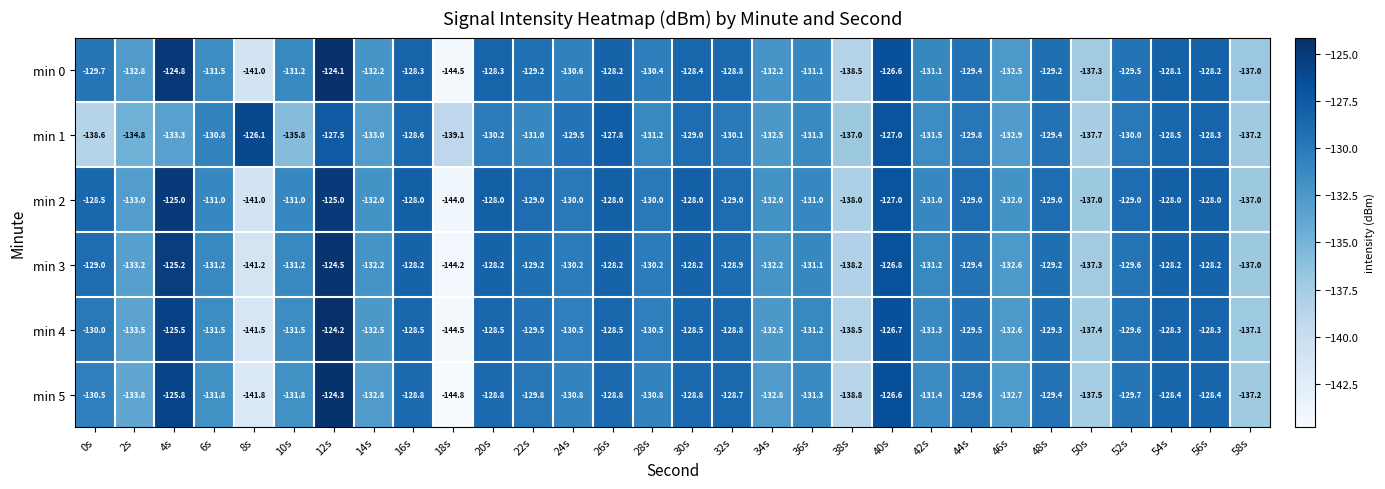

The min 2 series shows -132.0 at 46s. True or false?

True